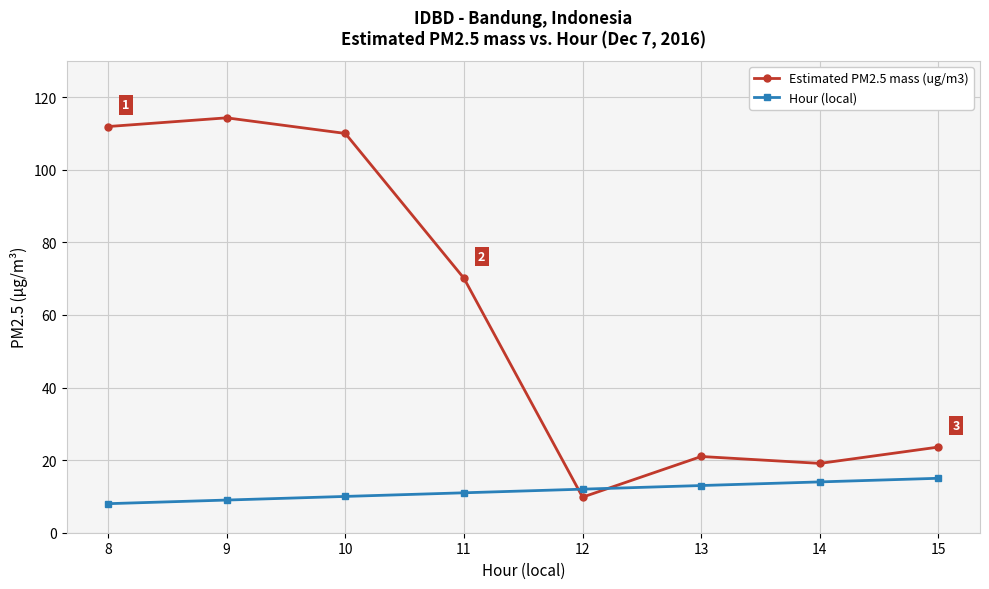

What is the value of the Estimated PM2.5 mass (ug/m3) point at the 1st from the left?

111.9